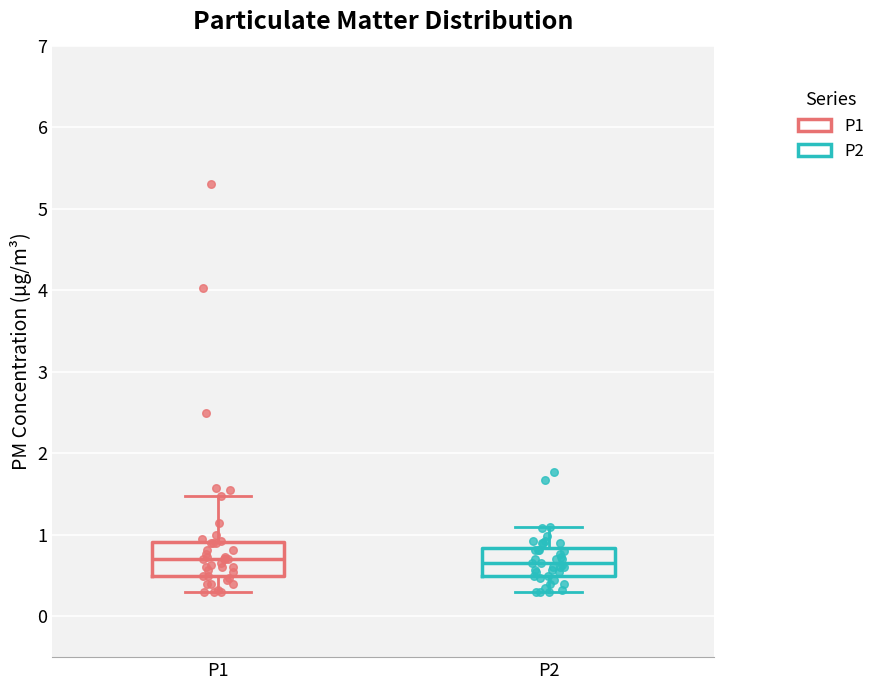

Reading left to right, read every box against the y-axis: the position of its median line, the range the box covers, and the ends of its whiskers. The values are not printed on the chart, so give them approximately, as read against the axis.

P1: median 0.7, box 0.5 to 0.9, whiskers 0.3 to 1.5
P2: median 0.7, box 0.5 to 0.8, whiskers 0.3 to 1.1